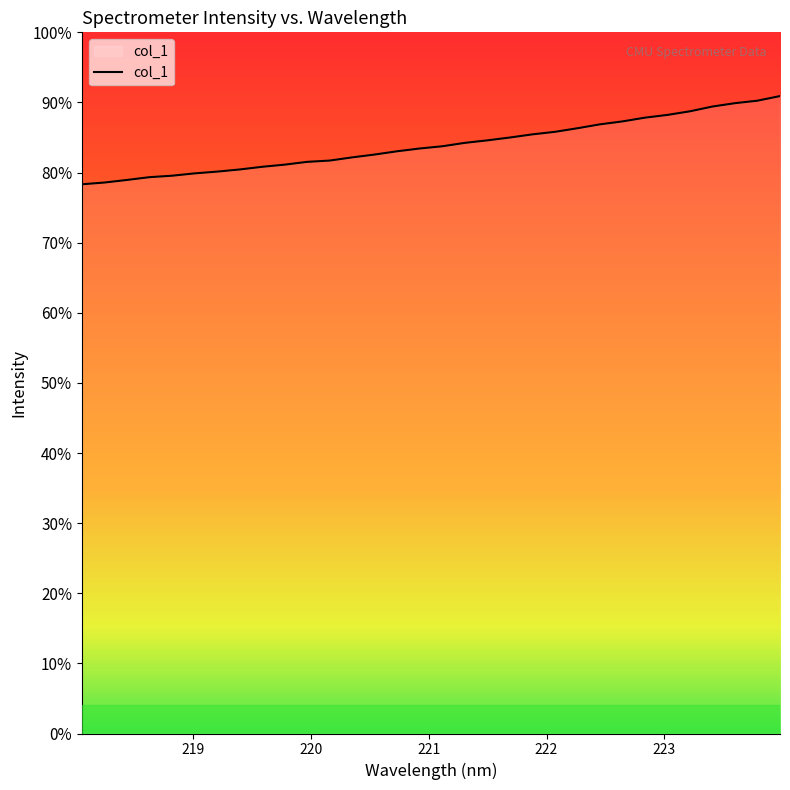

Is this an area chart (filled region under the line)?

Yes